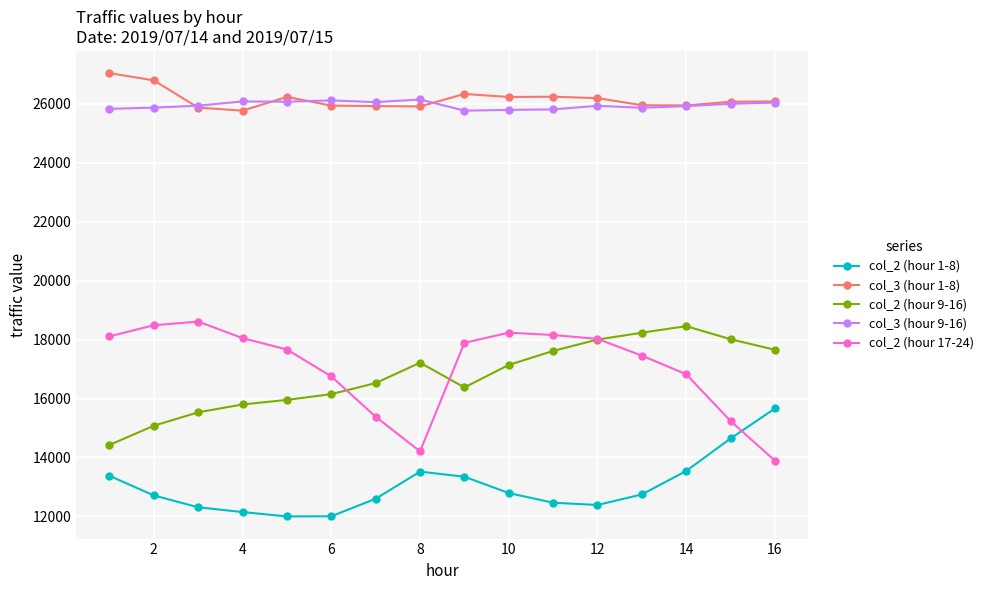

True or false: col_2 (hour 9-16) and col_2 (hour 1-8) cross at least once.

False